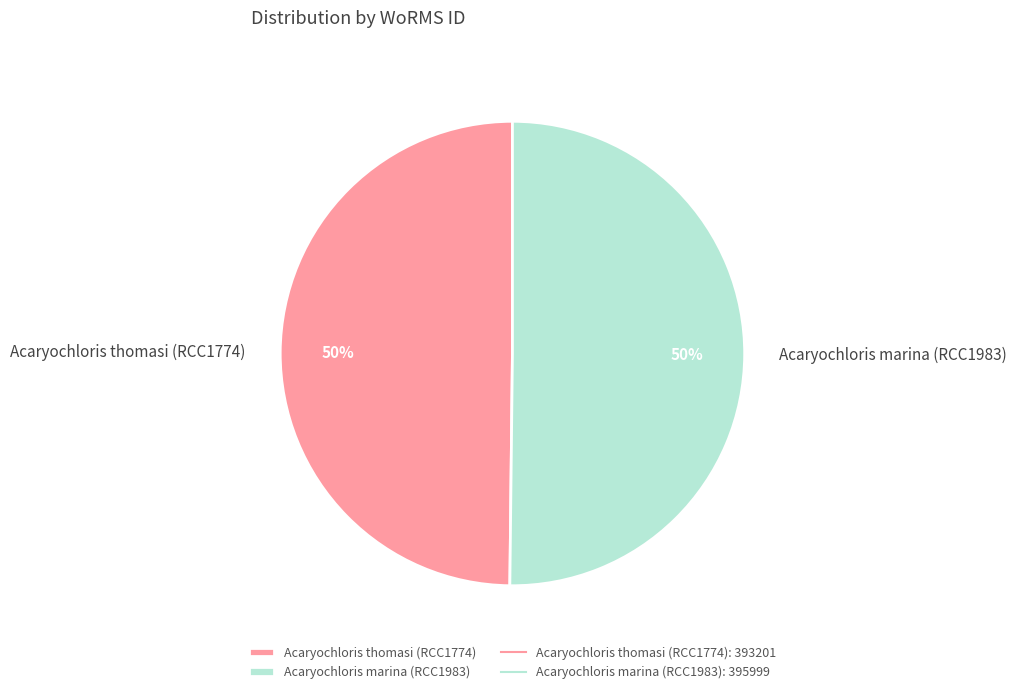

The Acaryochloris thomasi (RCC1774) slice represents 62% of the pie. True or false?

False